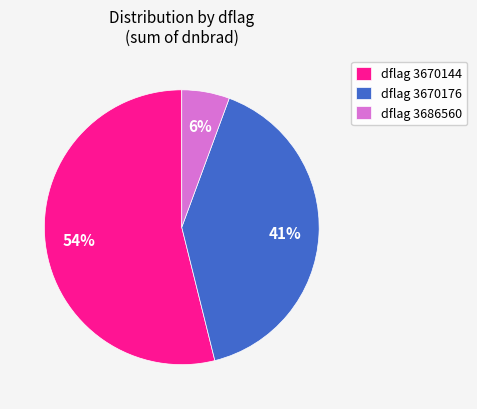

Is there a majority slice in this chart?

Yes